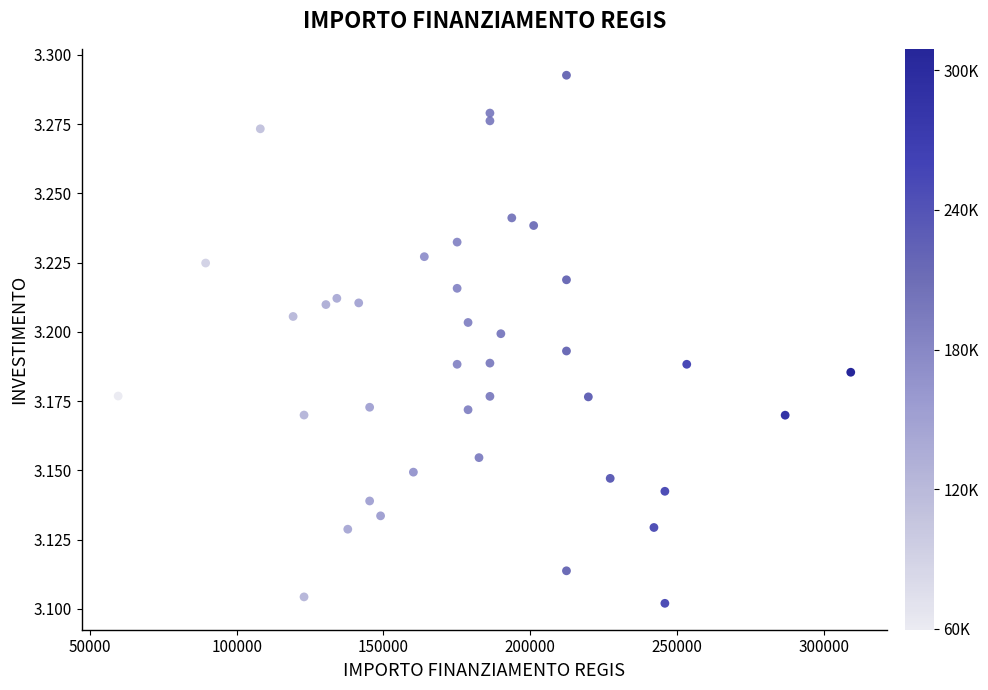

Count the number of points in this scatter plot.

40